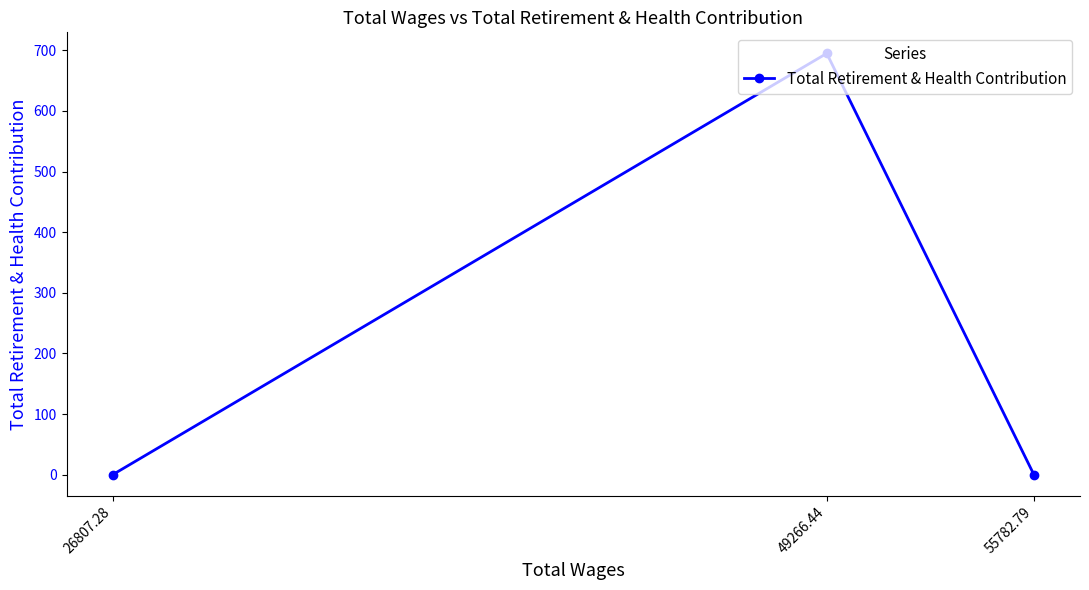

List the labels in order of value, smallest first.

55782.79, 26807.28, 49266.44